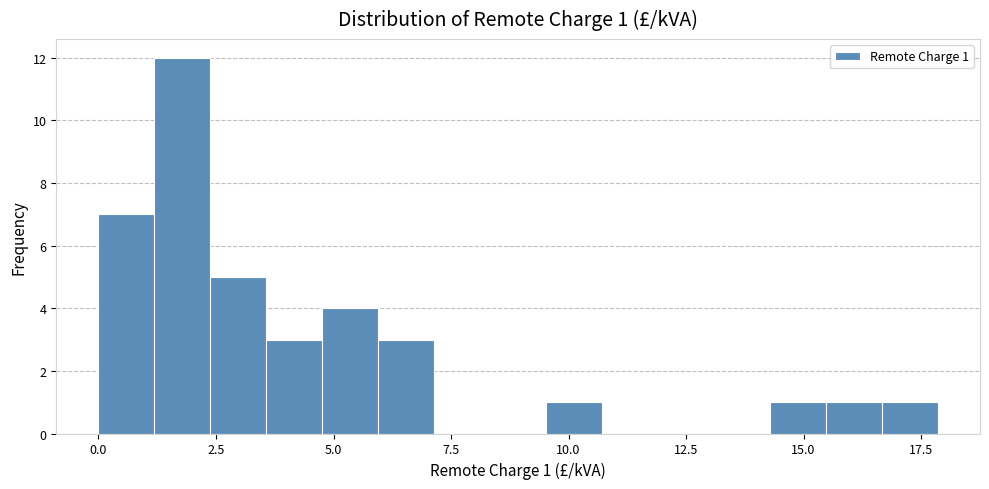

Around what value on the x-axis is the tallest bar? Give the approximate position of its centre, as read against the axis.

2.0